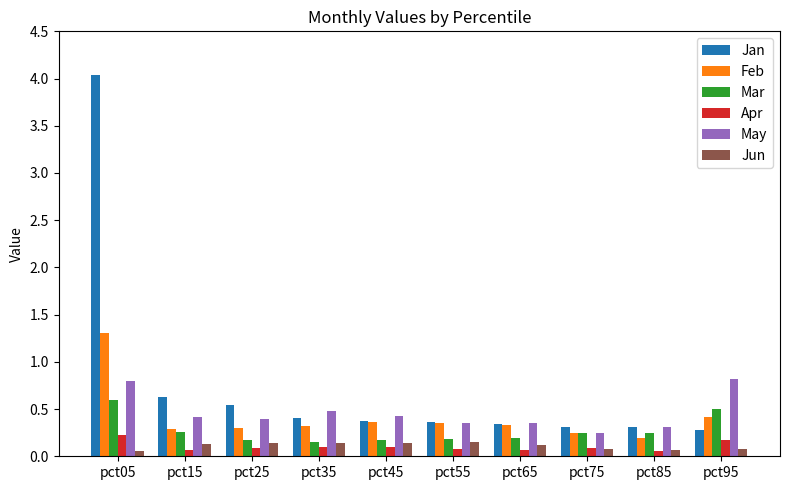

True or false: Feb has a value of 0.5 at pct25.

False